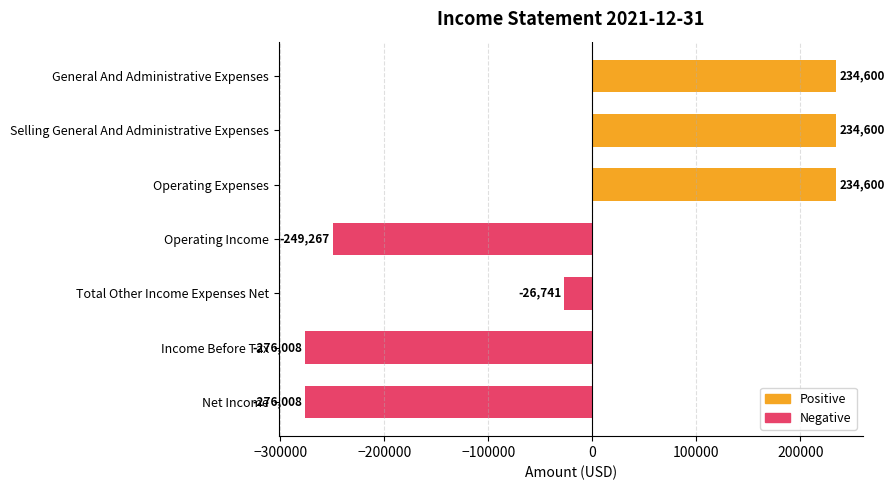

Which series has the largest range (max minus min)?

Negative